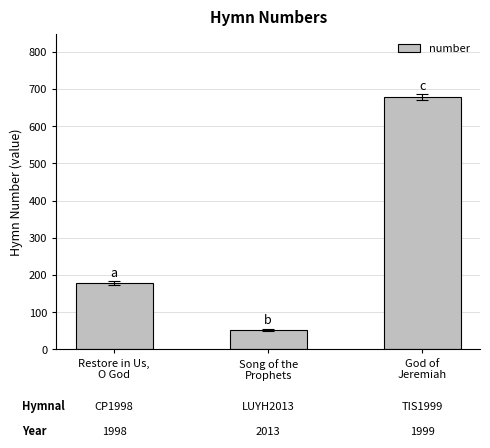

List the labels in order of value, largest first.

God of
Jeremiah, Restore in Us,
O God, Song of the
Prophets